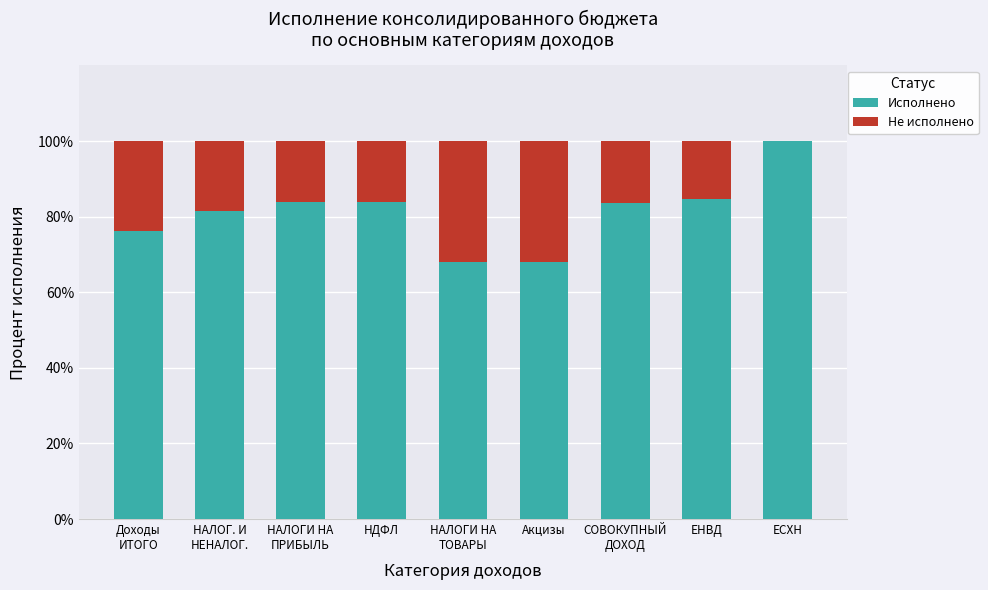

Is it true that Исполнено equals 84.7 at ЕНВД?

True